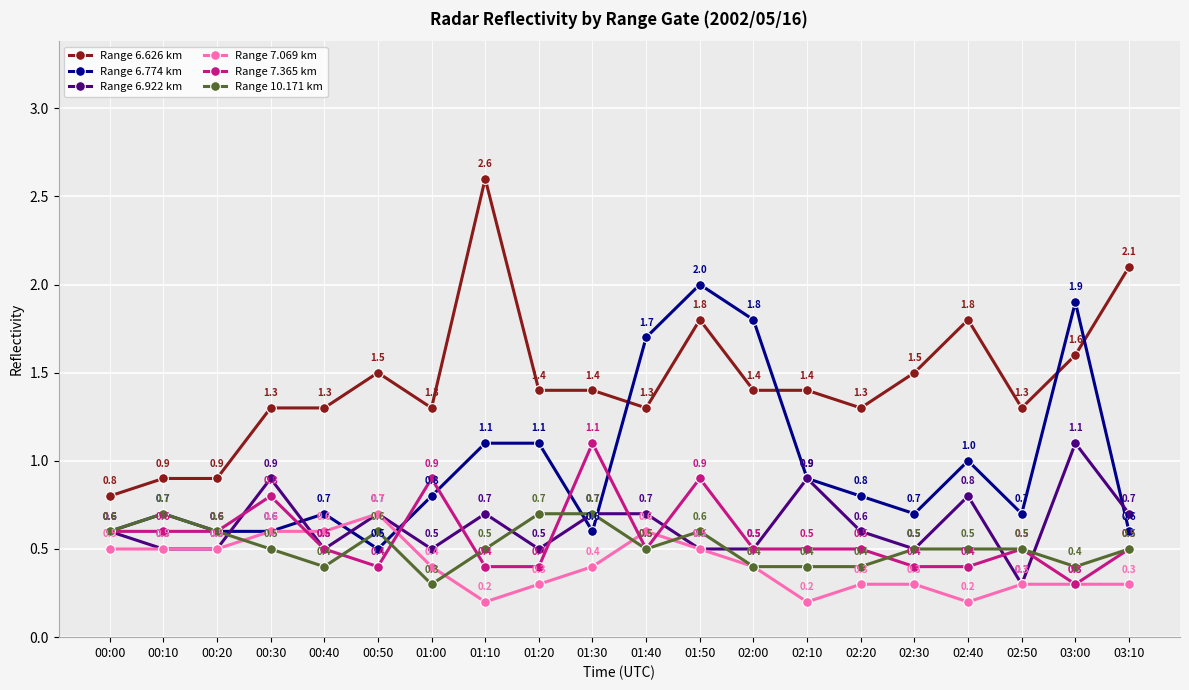

How many lines are shown in the chart?

6